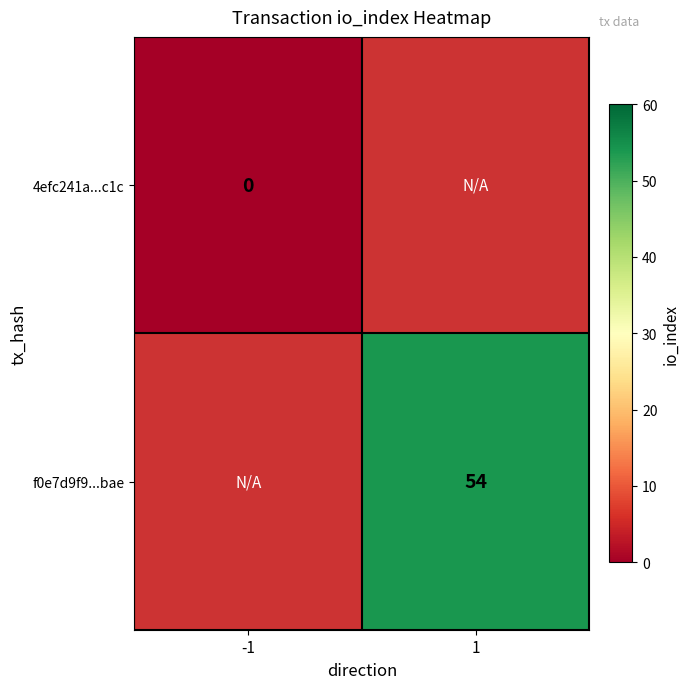

Is the value of 4efc241a...c1c at 1 greater than the value of f0e7d9f9...bae at 1?

No